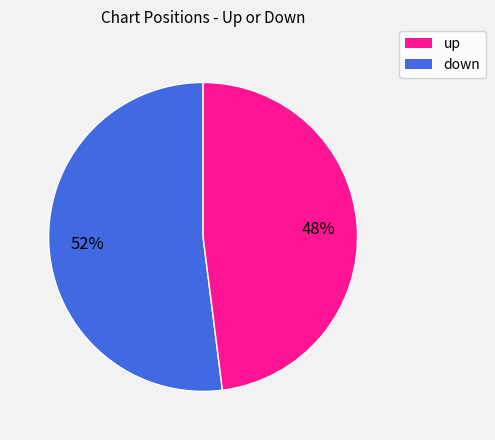

Does any single category account for the majority?

Yes